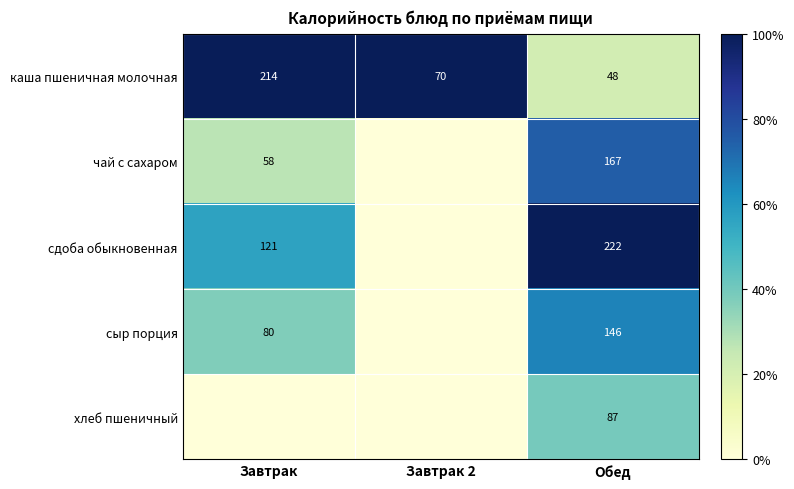

Rank the series at Обед from lowest to highest value.

каша пшеничная молочная, хлеб пшеничный, сыр порция, чай с сахаром, сдоба обыкновенная